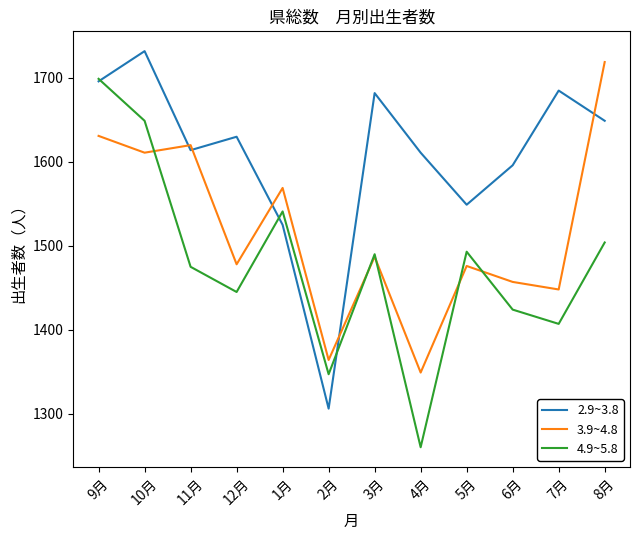

Which series has the widest spread of values?

4.9~5.8